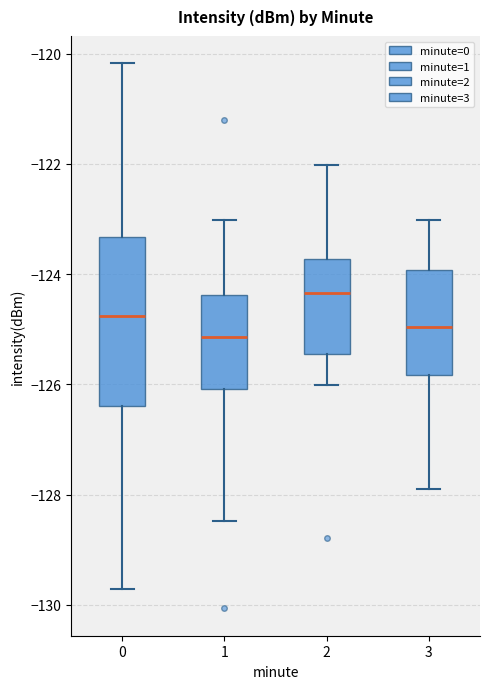

Reading left to right, read every box against the y-axis: the position of its median line, the range the box covers, and the ends of its whiskers. The values are not printed on the chart, so give them approximately, as read against the axis.

0: median -124.8, box -126.4 to -123.4, whiskers -129.8 to -120.2
1: median -125.2, box -126.0 to -124.4, whiskers -128.4 to -123.0
2: median -124.4, box -125.4 to -123.8, whiskers -126.0 to -122.0
3: median -125.0, box -125.8 to -124.0, whiskers -127.8 to -123.0